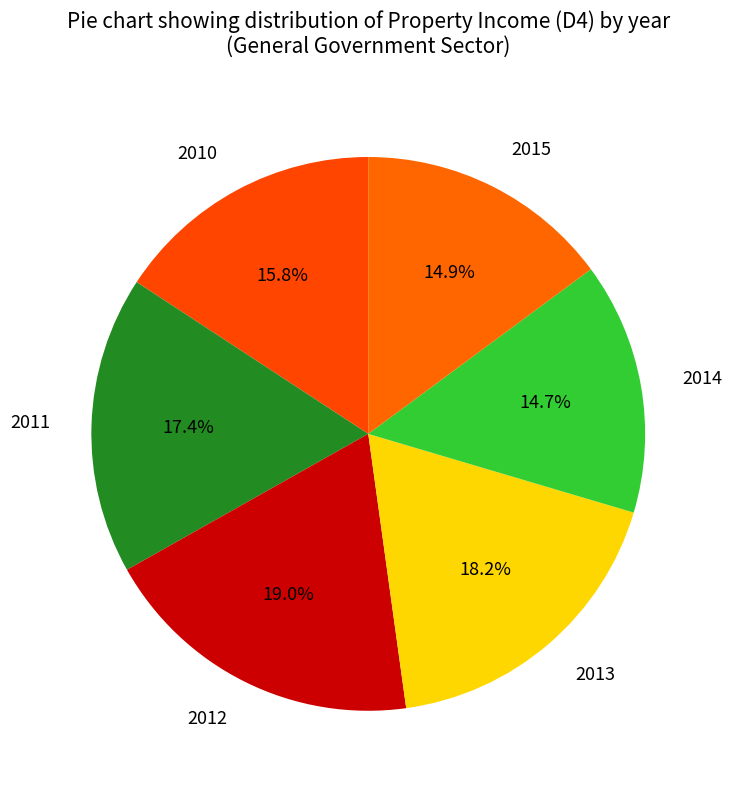

To the nearest percent, what is the difference between the largest and smallest slice percentages?

4%